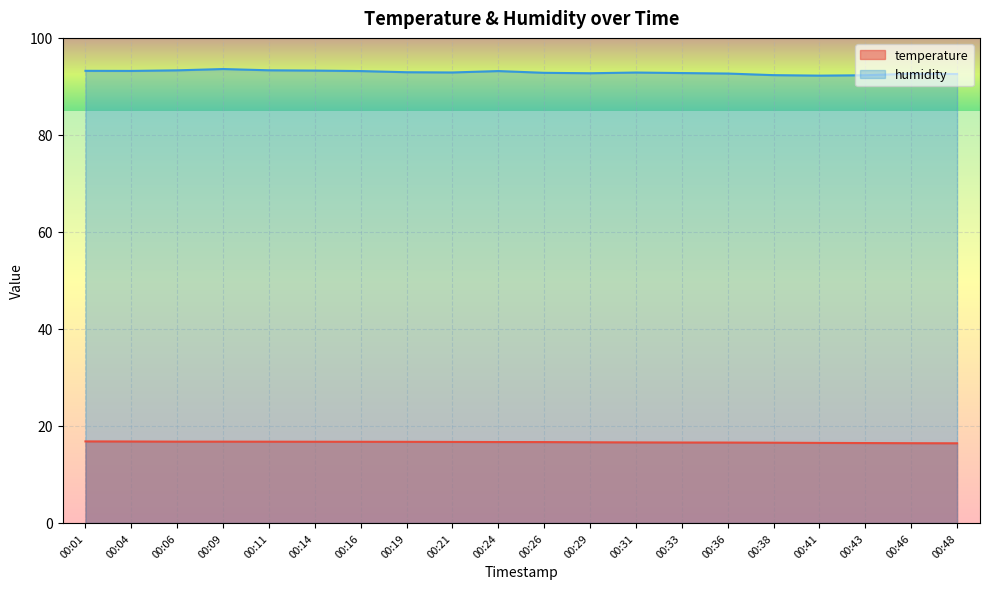

Reading left to right, what are all the values shown in this chart?

temperature: 16.8	16.8	16.8	16.8	16.8	16.7	16.7	16.7	16.7	16.7	16.7	16.6	16.6	16.6	16.6	16.5	16.5	16.5	16.4	16.4
humidity: 93.2	93.2	93.3	93.6	93.3	93.3	93.2	92.9	92.9	93.2	92.8	92.7	92.9	92.8	92.7	92.3	92.2	92.3	92.6	92.5